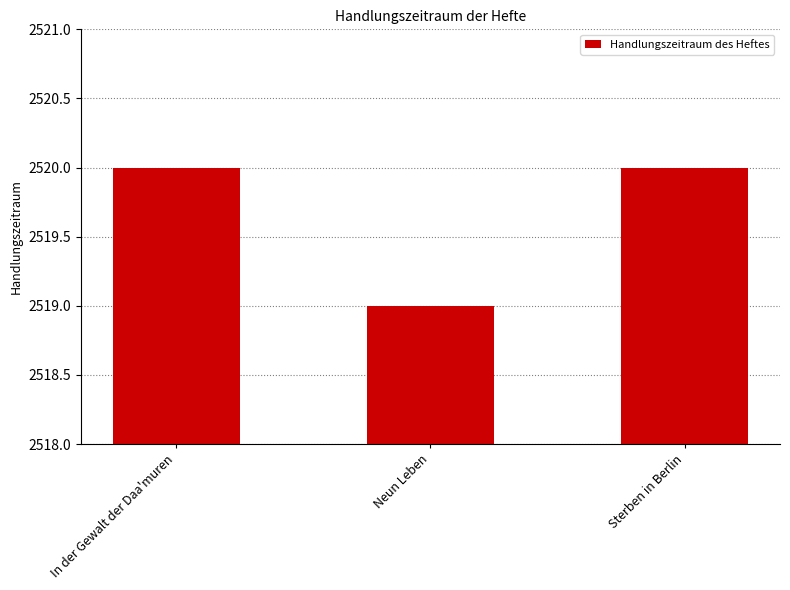

Which category has the lowest value across all series?

Neun Leben